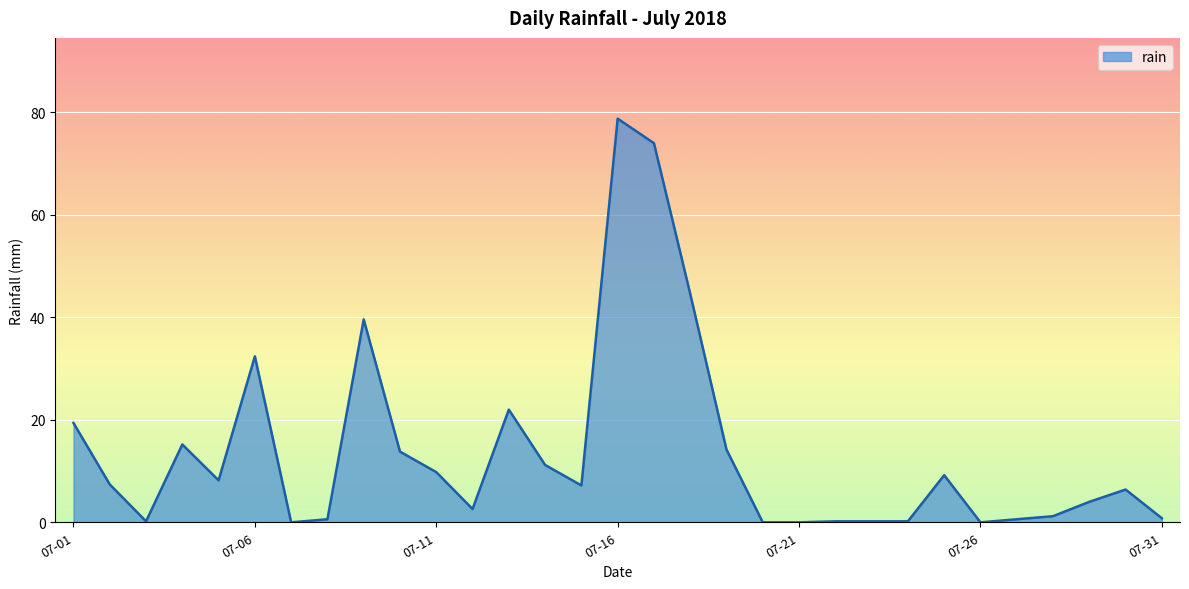

What is the maximum value shown in the chart?

78.8